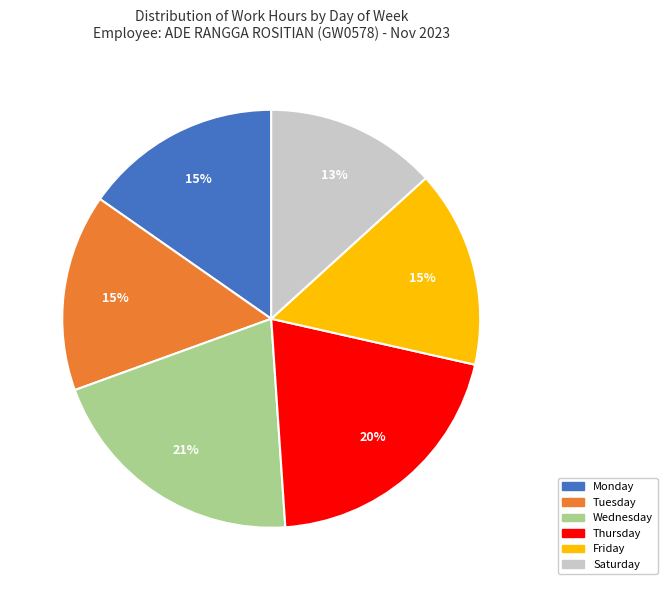

Is there a majority slice in this chart?

No